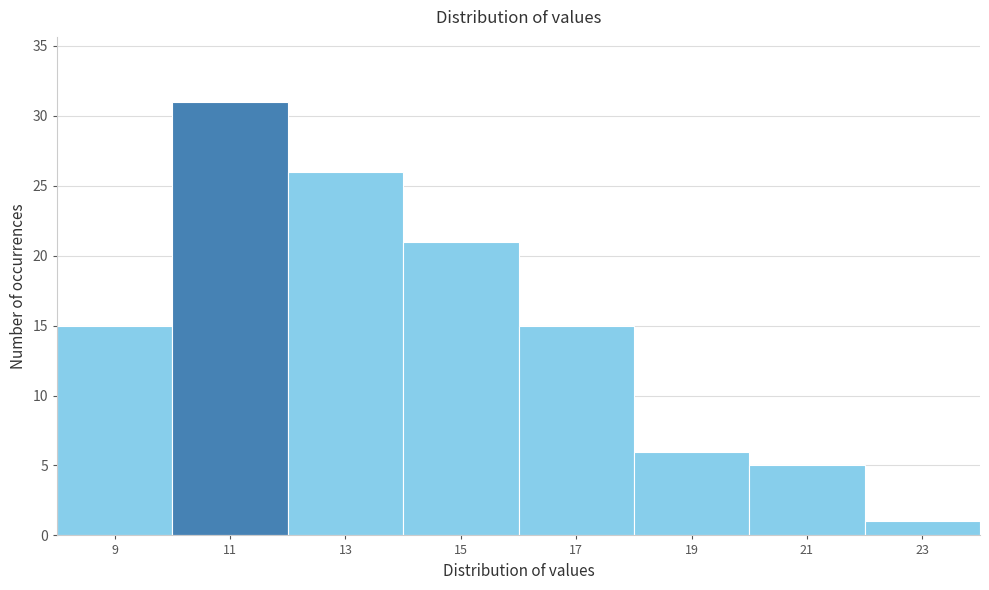

Reading left to right, extract all data points from this chart.

9=15	11=31	13=26	15=21	17=15	19=6	21=5	23=1